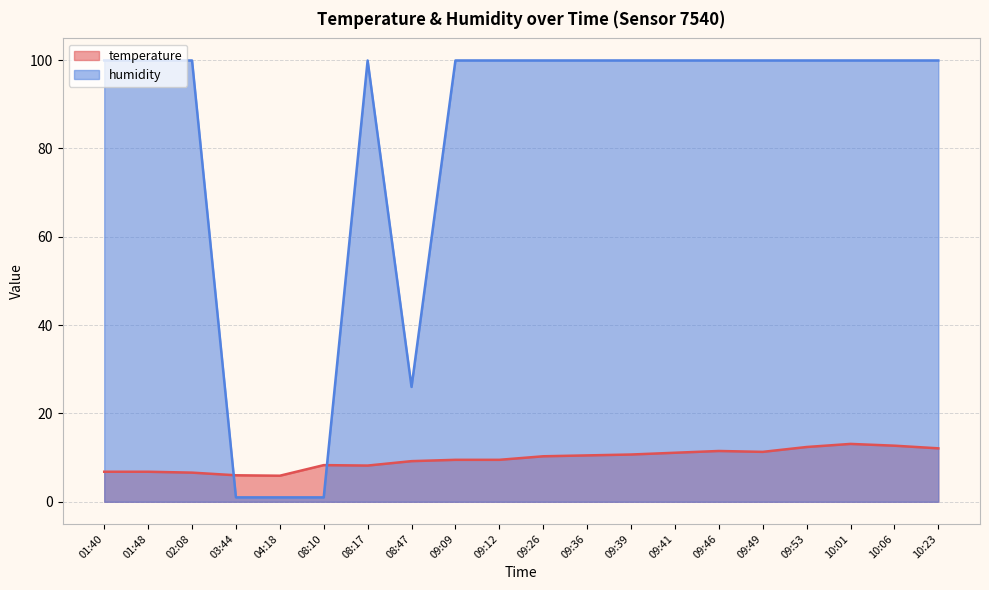

Where do temperature and humidity first cross each other?

02:08 and 03:44